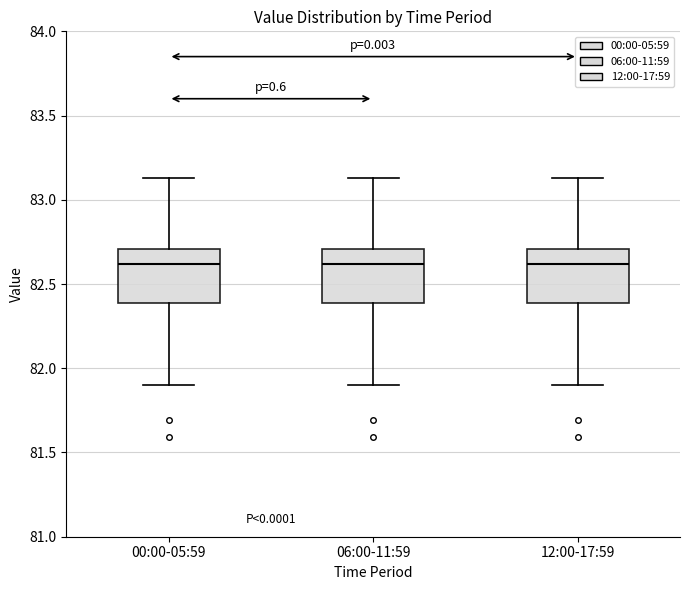

Reading left to right, transcribe this box plot: for each box, give where its median line is, the range the box spans, and where its two whiskers end, as read against the y-axis. The values are not printed on the chart, so give them approximately, as read against the axis.

00:00-05:59: median 82.60, box 82.40 to 82.70, whiskers 81.90 to 83.15
06:00-11:59: median 82.60, box 82.40 to 82.70, whiskers 81.90 to 83.15
12:00-17:59: median 82.60, box 82.40 to 82.70, whiskers 81.90 to 83.15